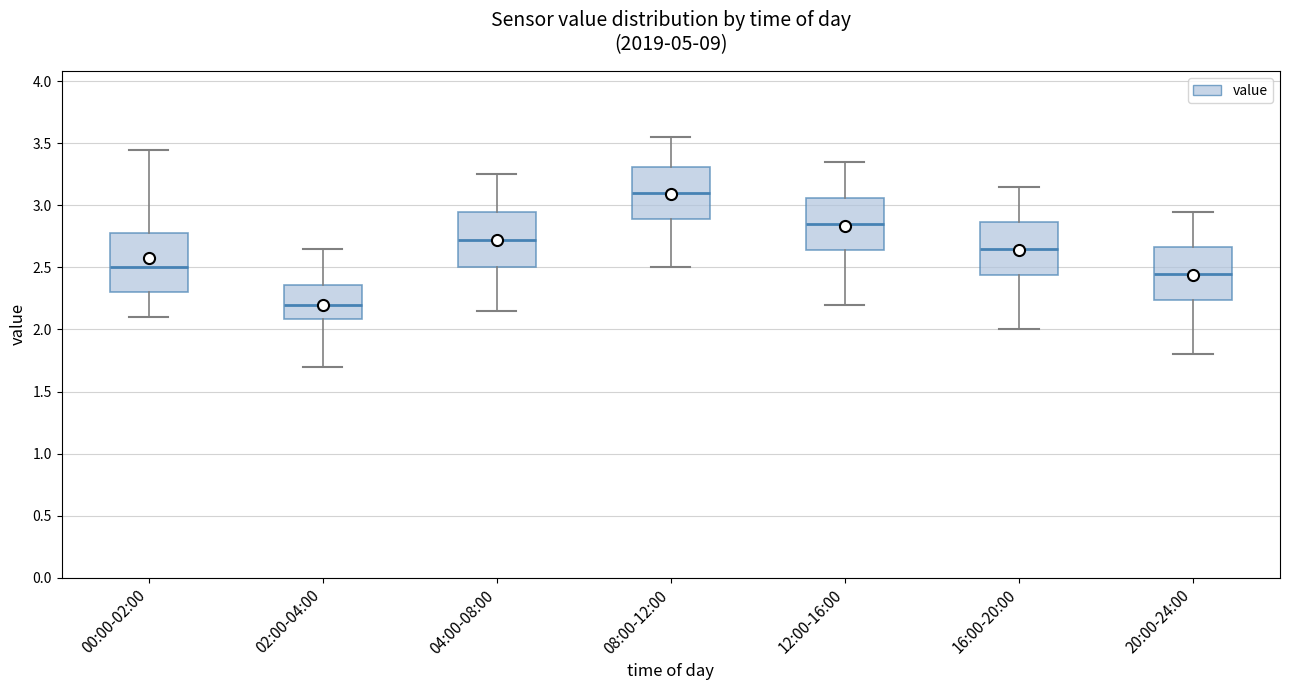

Which box has the lowest median line?

02:00-04:00